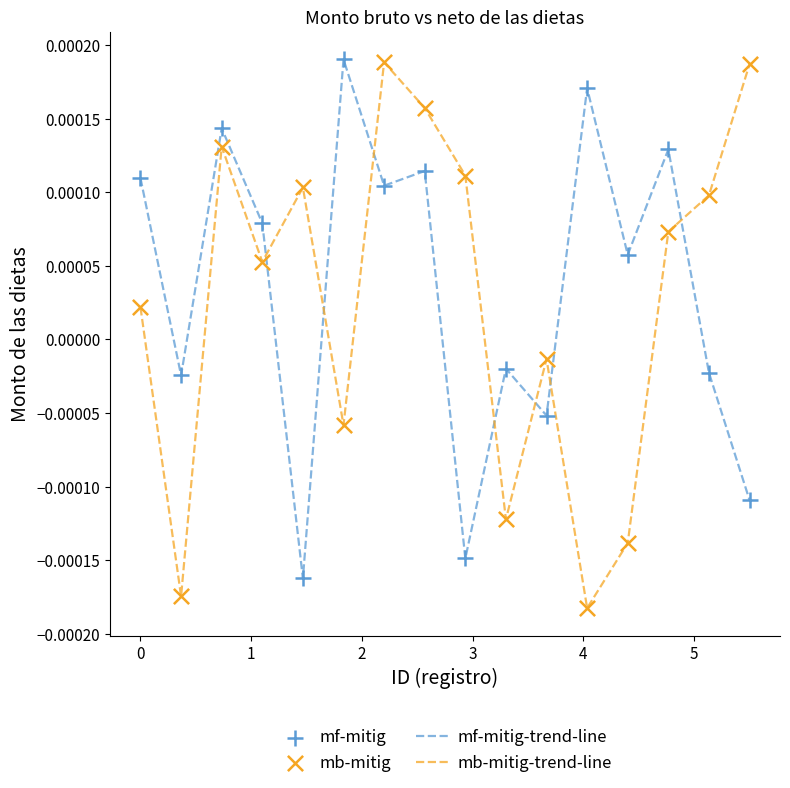

True or false: mb-mitig-trend-line and mf-mitig-trend-line intersect in this chart.

True